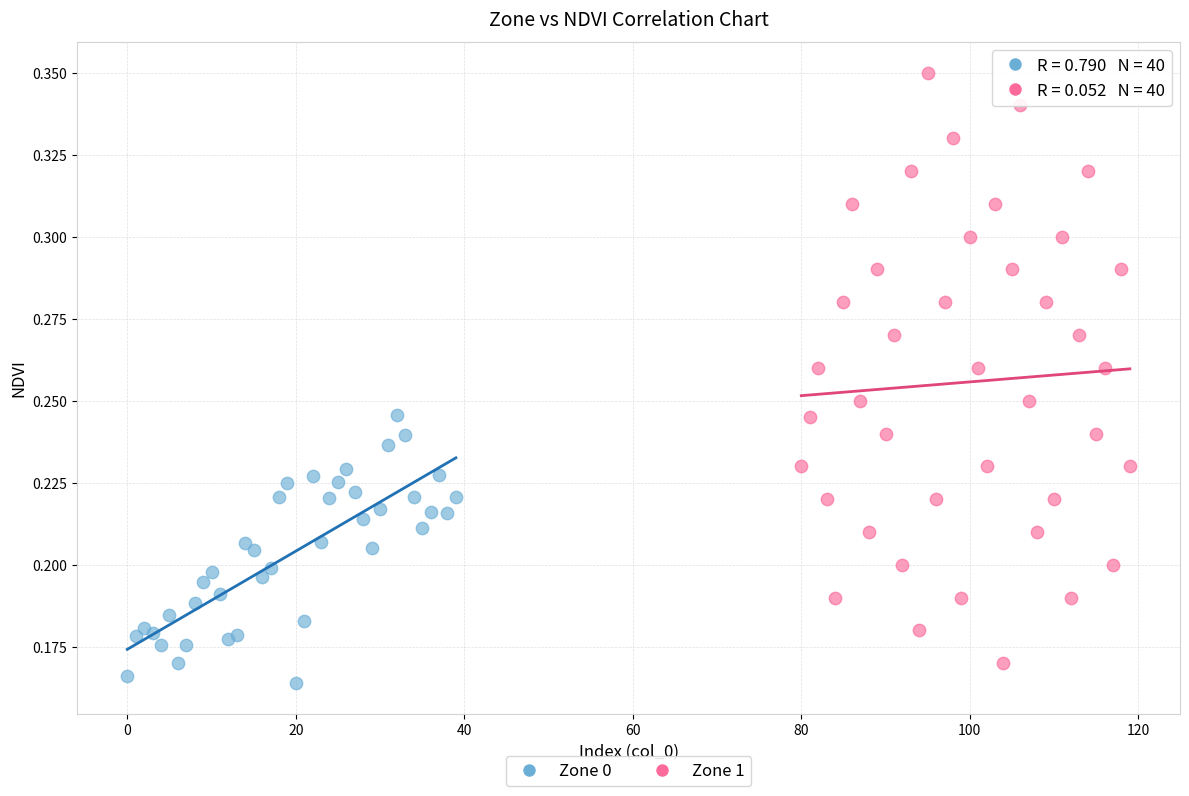

Which series contains the highest Y value?

Zone 1